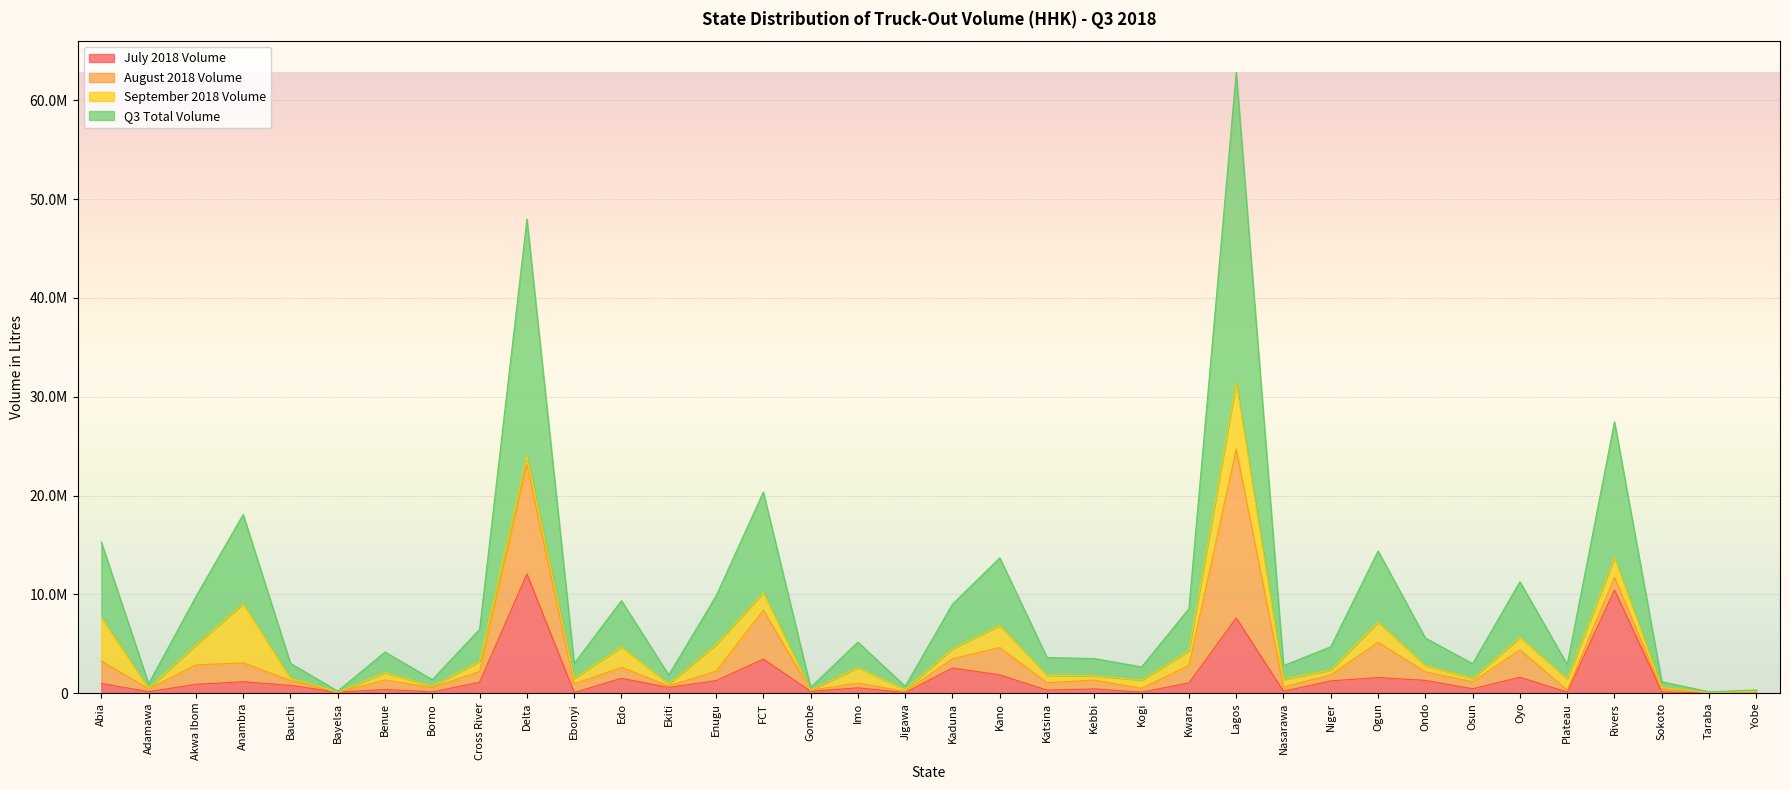

What are all the series names shown in the legend?

July 2018 Volume, August 2018 Volume, September 2018 Volume, Q3 Total Volume